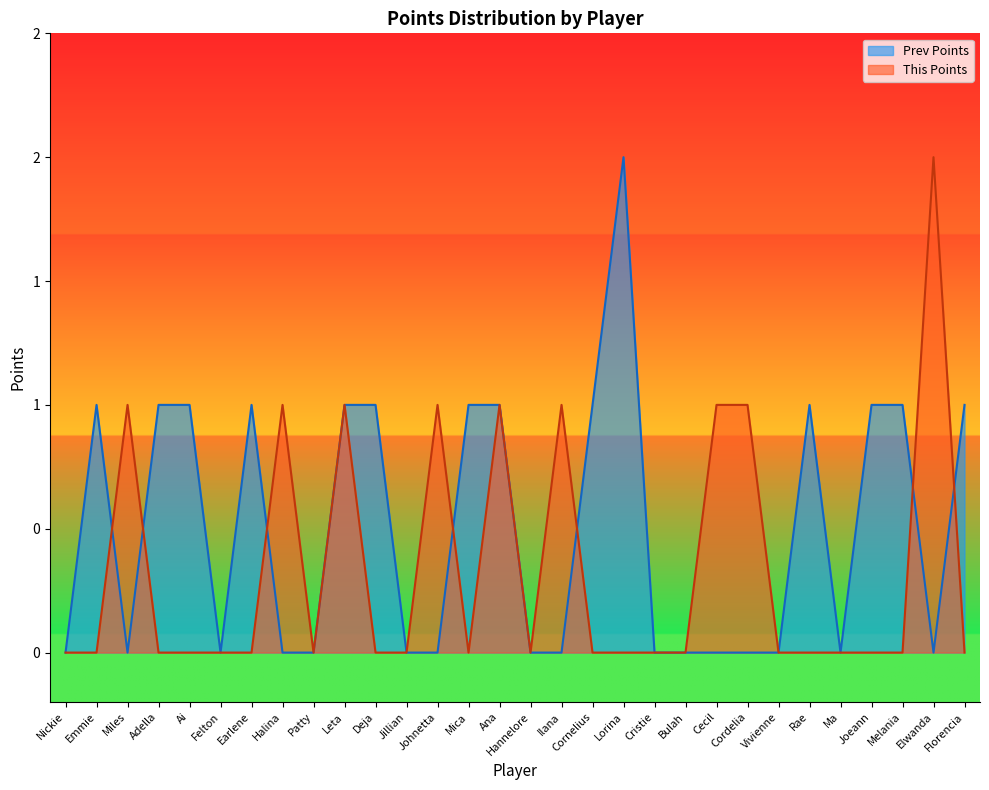

Rank the series by their maximum value, from lowest to highest.

Prev Points, This Points